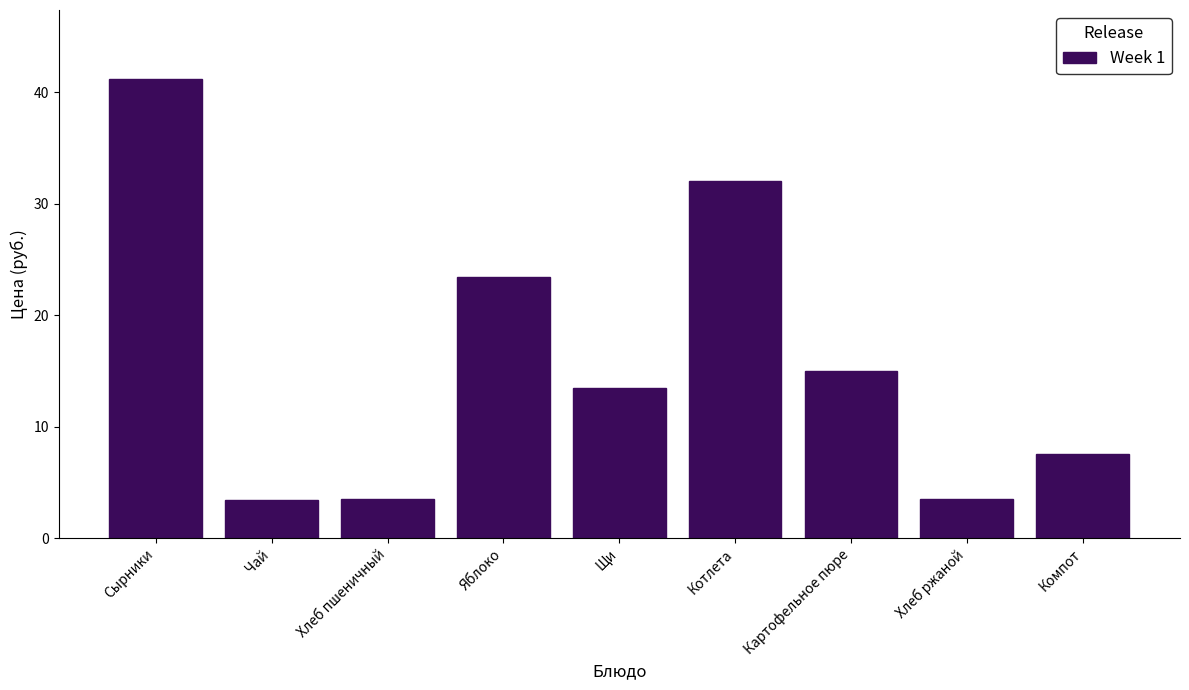

Between Хлеб ржаной and Щи, which is larger?

Щи